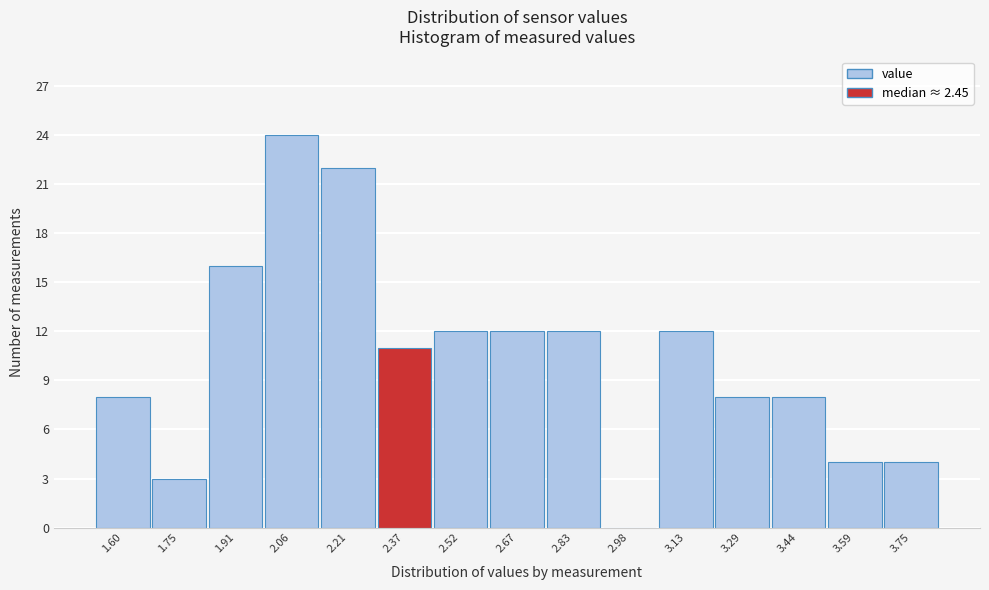

Reading right to left, transcribe all the data shown in this chart.

3.75=4	3.59=4	3.44=8	3.29=8	3.13=12	2.98=0	2.83=12	2.67=12	2.52=12	2.37=11	2.21=22	2.06=24	1.91=16	1.75=3	1.60=8